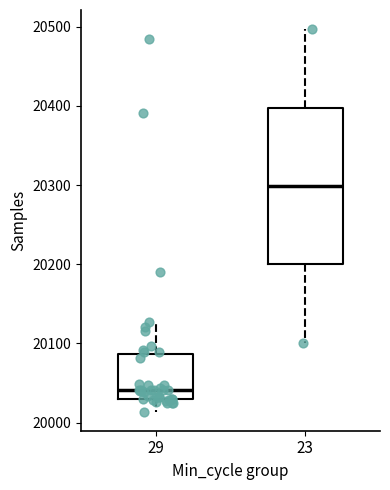

Which box's median line is the highest?

23